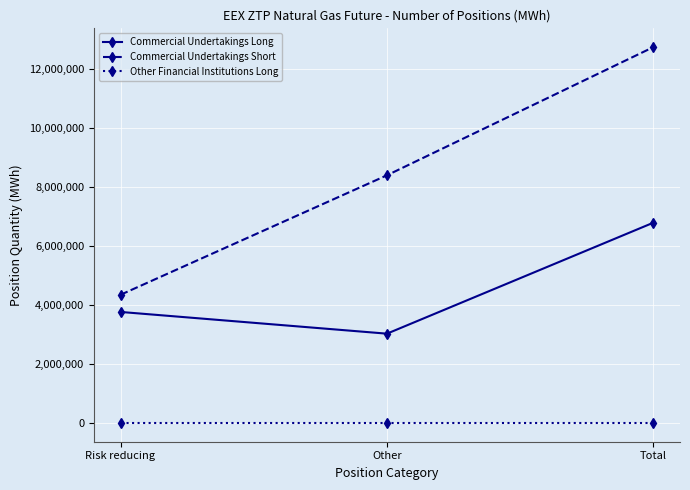

Does the chart have visible grid lines?

Yes